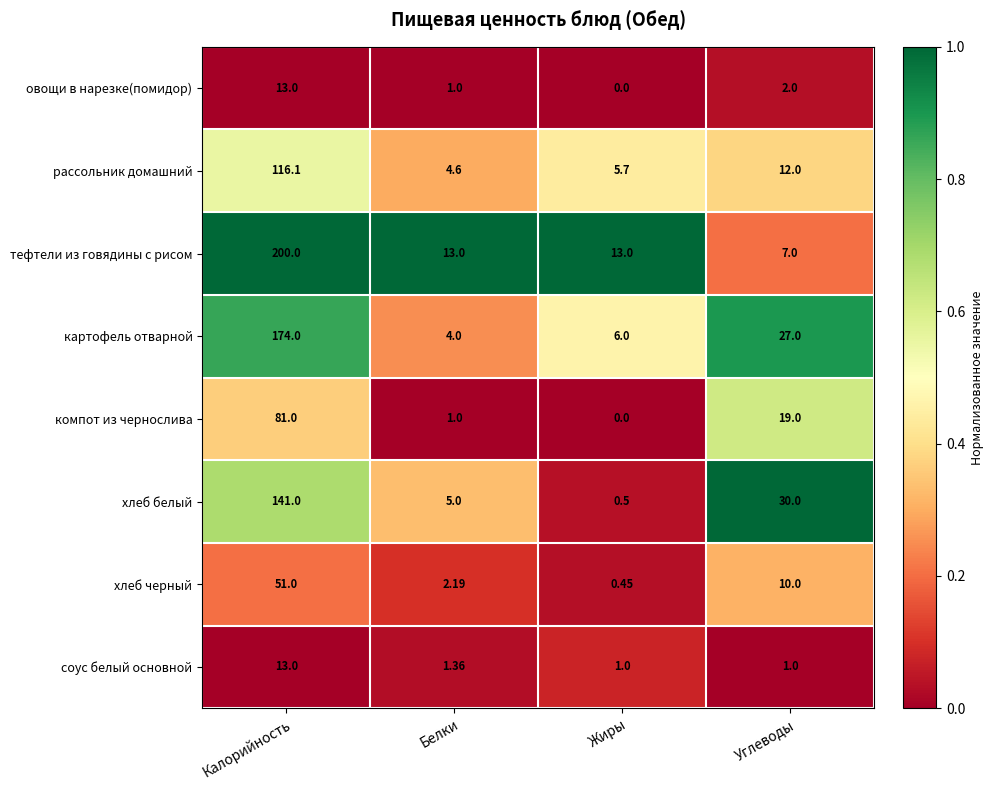

List the labels in order of овощи в нарезке(помидор) value, largest first.

Калорийность, Углеводы, Белки, Жиры